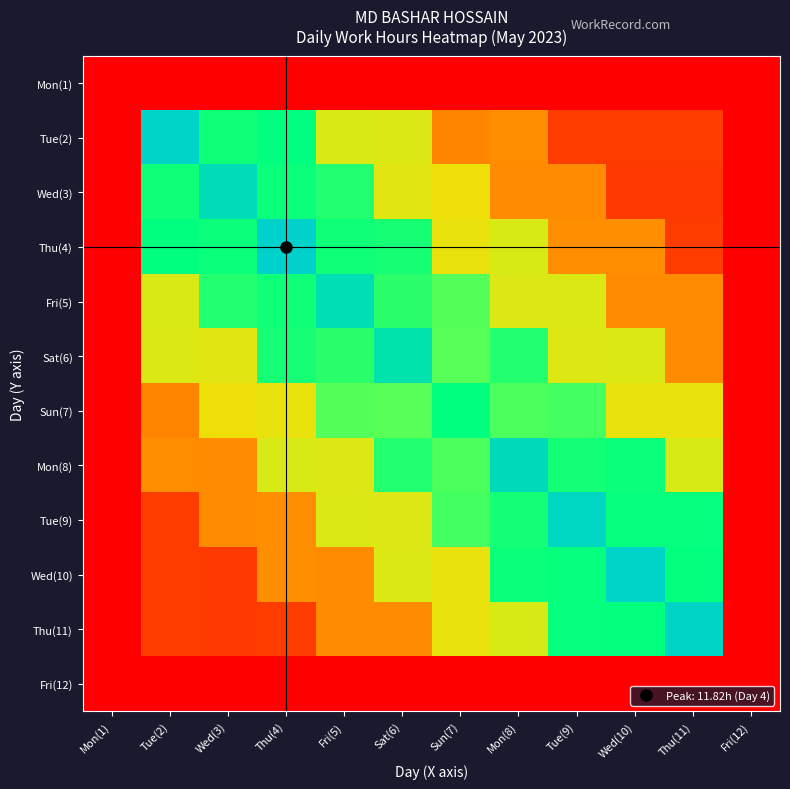

Reading left to right, list all the values displayed in this chart.

Mon(1): Mon(1)=0.0	Tue(2)=0.0	Wed(3)=0.0	Thu(4)=0.0	Fri(5)=0.0	Sat(6)=0.0	Sun(7)=0.0	Mon(8)=0.0	Tue(9)=0.0	Wed(10)=0.0	Thu(11)=0.0	Fri(12)=0.0
Tue(2): Mon(1)=0.0	Tue(2)=11.7	Wed(3)=9.8	Thu(4)=10.0	Fri(5)=6.9	Sat(6)=6.8	Sun(7)=3.8	Mon(8)=4.1	Tue(9)=1.8	Wed(10)=1.8	Thu(11)=1.8	Fri(12)=0.0
Wed(3): Mon(1)=0.0	Tue(2)=9.8	Wed(3)=11.4	Thu(4)=9.9	Fri(5)=9.6	Sat(6)=6.7	Sun(7)=6.4	Mon(8)=4.0	Tue(9)=4.0	Wed(10)=1.7	Thu(11)=1.7	Fri(12)=0.0
Thu(4): Mon(1)=0.0	Tue(2)=10.0	Wed(3)=9.9	Thu(4)=11.8	Fri(5)=9.8	Sat(6)=9.7	Sun(7)=6.5	Mon(8)=7.0	Tue(9)=4.1	Wed(10)=4.1	Thu(11)=1.8	Fri(12)=0.0
Fri(5): Mon(1)=0.0	Tue(2)=6.9	Wed(3)=9.6	Thu(4)=9.8	Fri(5)=11.2	Sat(6)=9.5	Sun(7)=9.0	Mon(8)=6.8	Tue(9)=6.9	Wed(10)=4.0	Thu(11)=4.0	Fri(12)=0.0
Sat(6): Mon(1)=0.0	Tue(2)=6.8	Wed(3)=6.7	Thu(4)=9.7	Fri(5)=9.5	Sat(6)=11.1	Sun(7)=9.0	Mon(8)=9.6	Tue(9)=6.8	Wed(10)=6.8	Thu(11)=4.0	Fri(12)=0.0
Sun(7): Mon(1)=0.0	Tue(2)=3.8	Wed(3)=6.4	Thu(4)=6.5	Fri(5)=9.0	Sat(6)=9.0	Sun(7)=10.0	Mon(8)=9.1	Tue(9)=9.2	Wed(10)=6.5	Thu(11)=6.5	Fri(12)=0.0
Mon(8): Mon(1)=0.0	Tue(2)=4.1	Wed(3)=4.0	Thu(4)=7.0	Fri(5)=6.8	Sat(6)=9.6	Sun(7)=9.1	Mon(8)=11.4	Tue(9)=9.8	Wed(10)=9.9	Thu(11)=6.9	Fri(12)=0.0
Tue(9): Mon(1)=0.0	Tue(2)=1.8	Wed(3)=4.0	Thu(4)=4.1	Fri(5)=6.9	Sat(6)=6.8	Sun(7)=9.2	Mon(8)=9.8	Tue(9)=11.6	Wed(10)=9.9	Thu(11)=9.9	Fri(12)=0.0
Wed(10): Mon(1)=0.0	Tue(2)=1.8	Wed(3)=1.7	Thu(4)=4.1	Fri(5)=4.0	Sat(6)=6.8	Sun(7)=6.5	Mon(8)=9.9	Tue(9)=9.9	Wed(10)=11.8	Thu(11)=10.0	Fri(12)=0.0
Thu(11): Mon(1)=0.0	Tue(2)=1.8	Wed(3)=1.7	Thu(4)=1.8	Fri(5)=4.0	Sat(6)=4.0	Sun(7)=6.5	Mon(8)=6.9	Tue(9)=9.9	Wed(10)=10.0	Thu(11)=11.7	Fri(12)=0.0
Fri(12): Mon(1)=0.0	Tue(2)=0.0	Wed(3)=0.0	Thu(4)=0.0	Fri(5)=0.0	Sat(6)=0.0	Sun(7)=0.0	Mon(8)=0.0	Tue(9)=0.0	Wed(10)=0.0	Thu(11)=0.0	Fri(12)=0.0